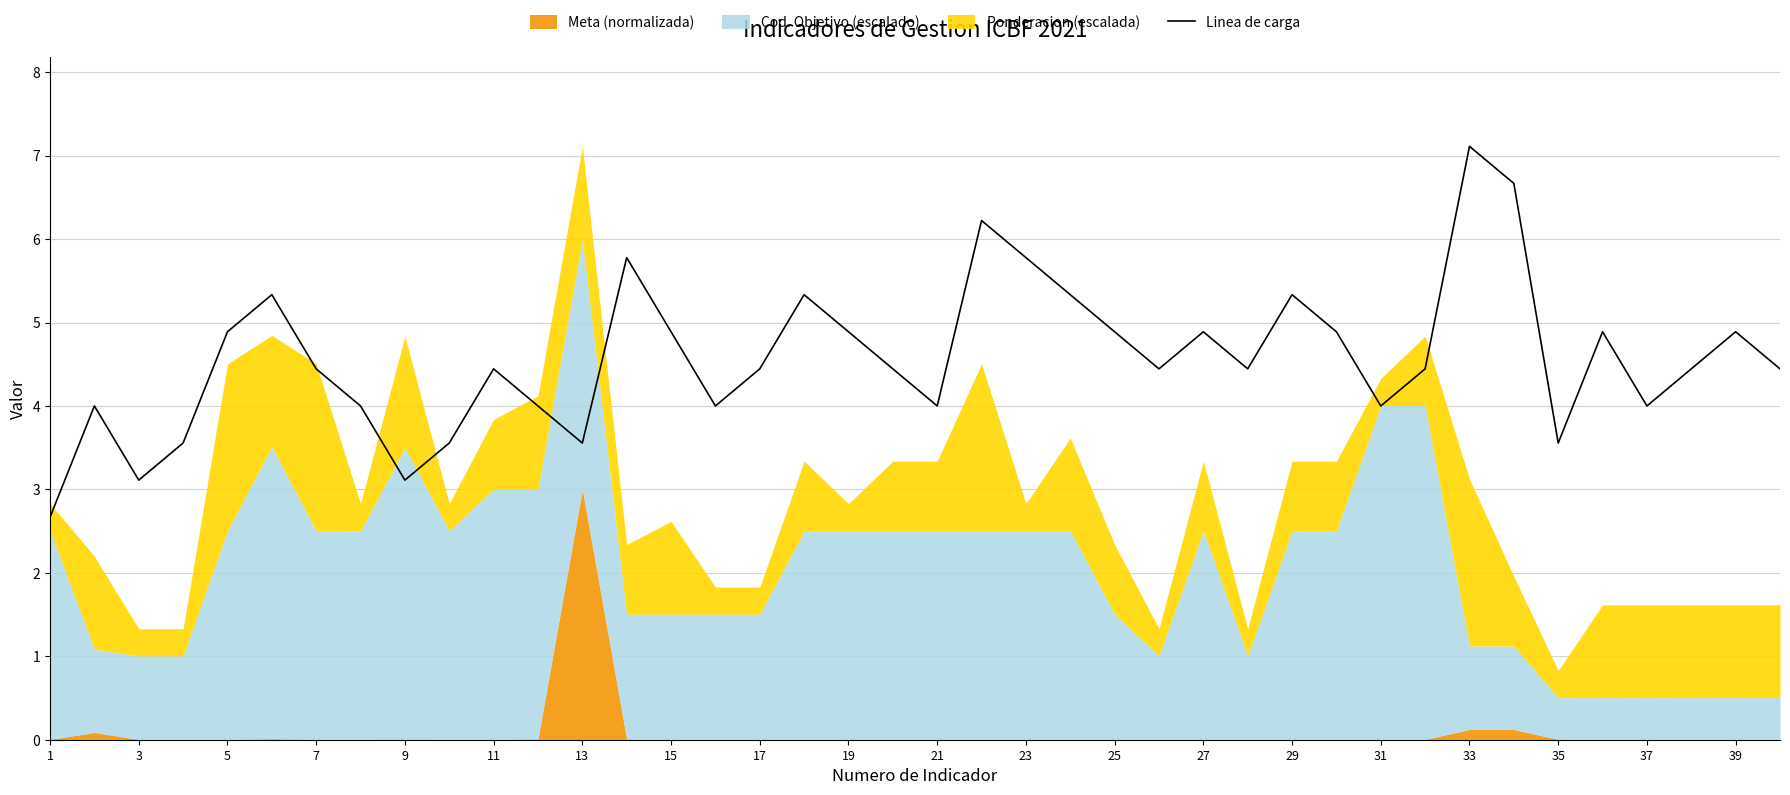

How many values are below 4?

7